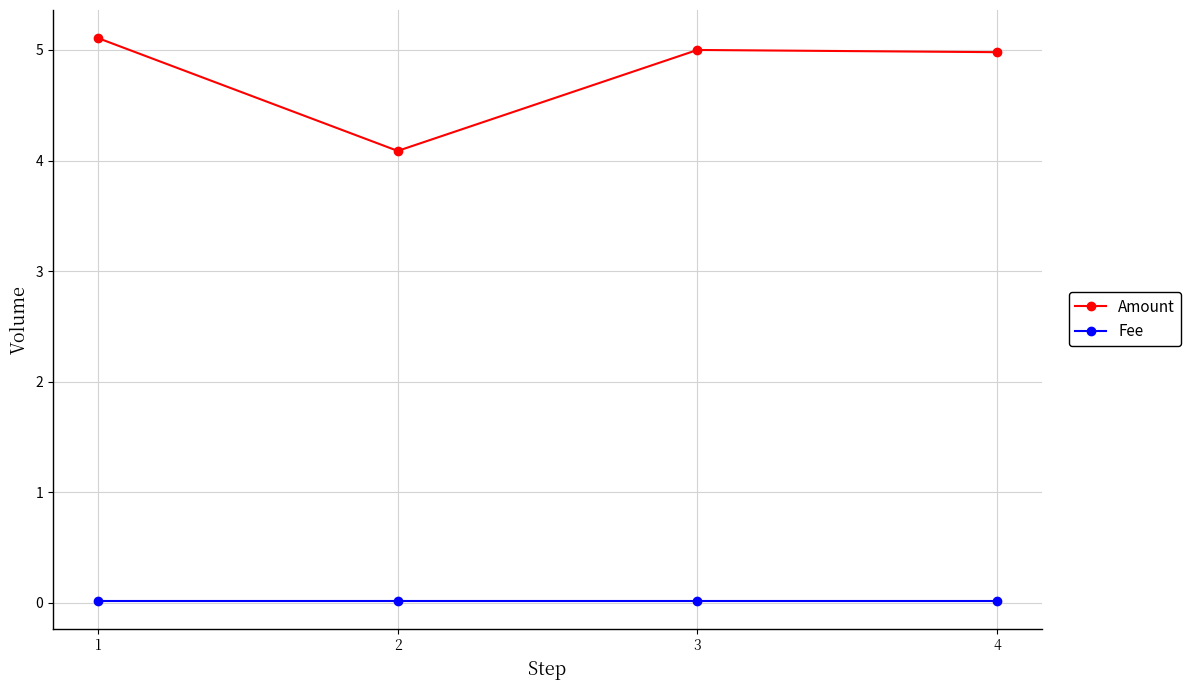

At how many categories does at least one series exceed 0?

4